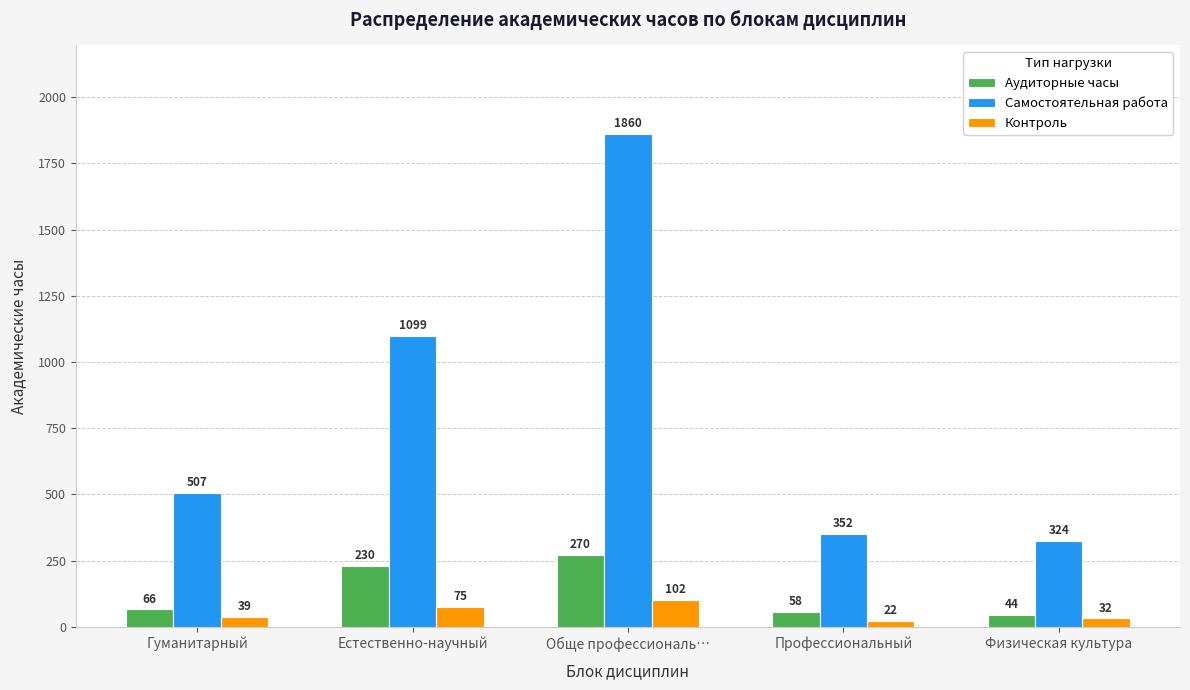

What is the sum of all Аудиторные часы values?

668